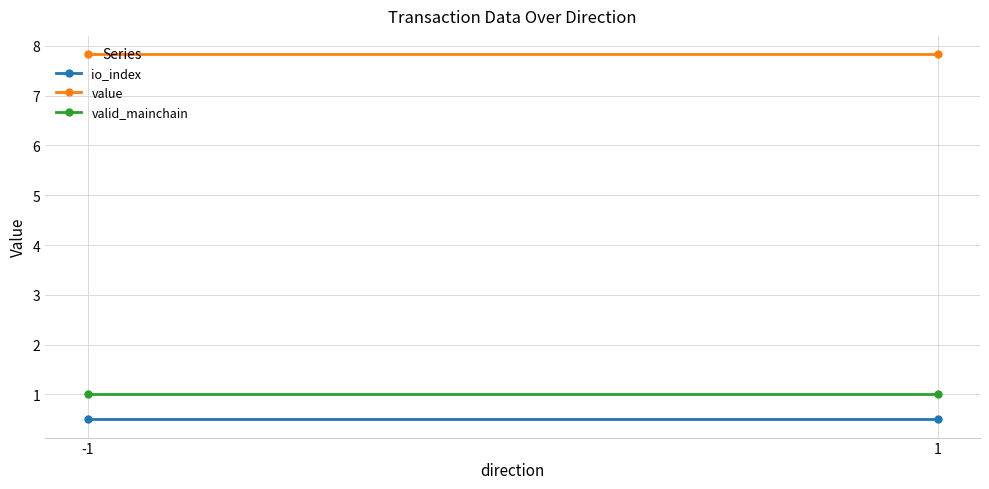

What is the value of the io_index point at the 1st from the left?

0.5